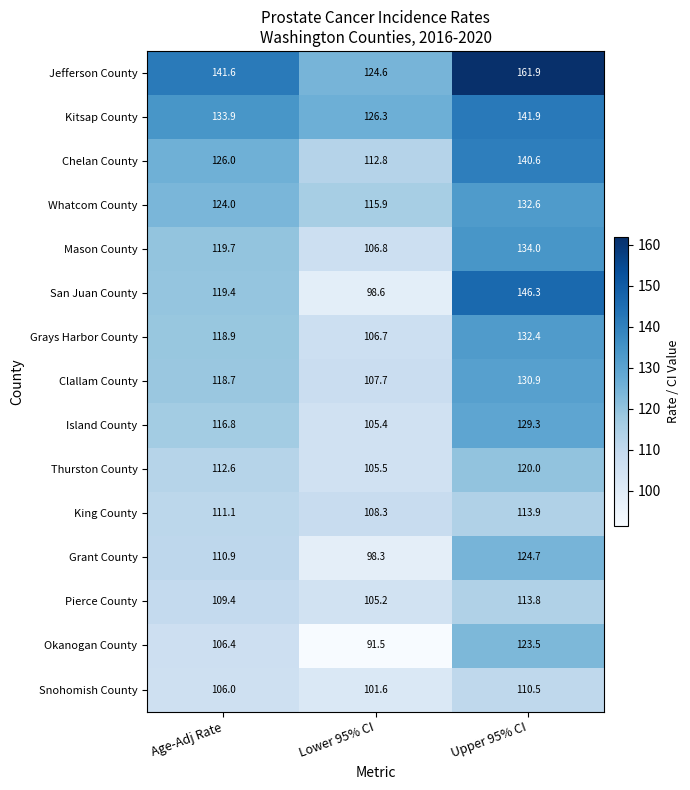

Which series has the widest spread of values?

San Juan County